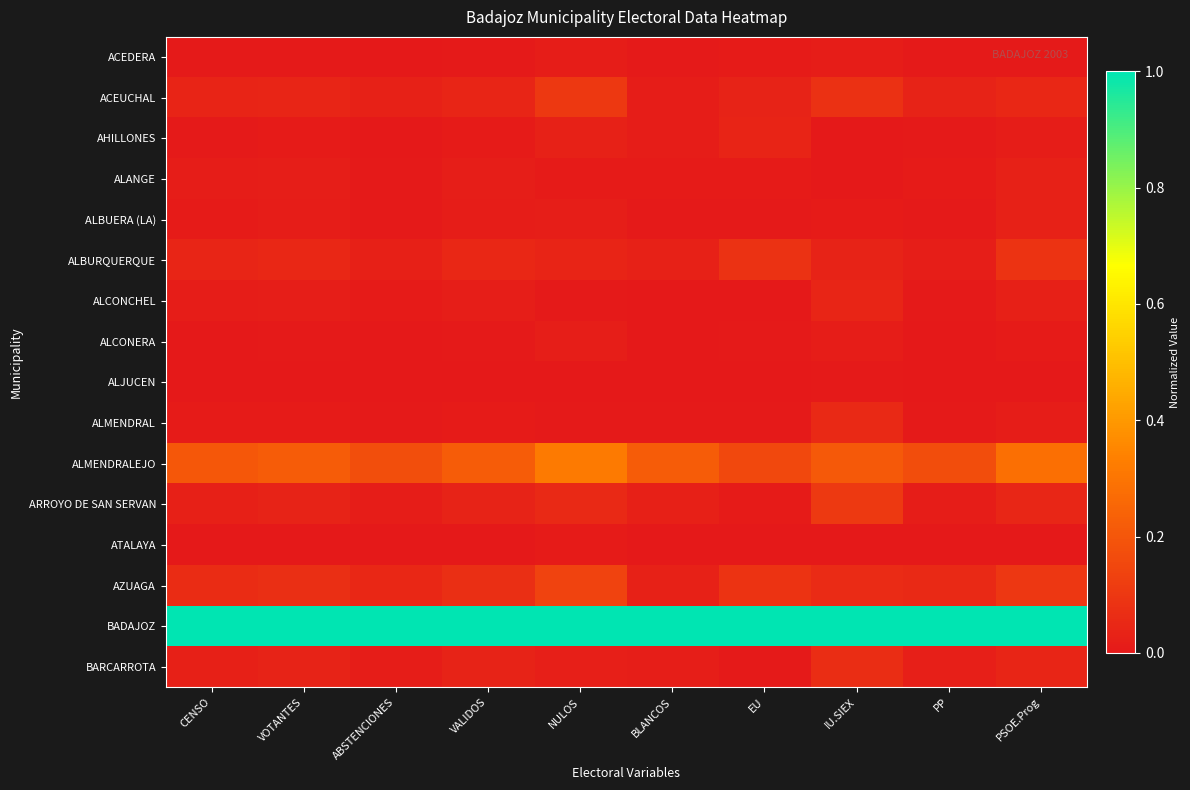

List the series in order of their peak value, highest first.

BADAJOZ, ALMENDRALEJO, AZUAGA, ARROYO DE SAN SERVAN, ACEUCHAL, ALBURQUERQUE, BARCARROTA, ALMENDRAL, ALCONCHEL, AHILLONES, ALANGE, ALBUERA (LA), ALCONERA, ACEDERA, ATALAYA, ALJUCEN